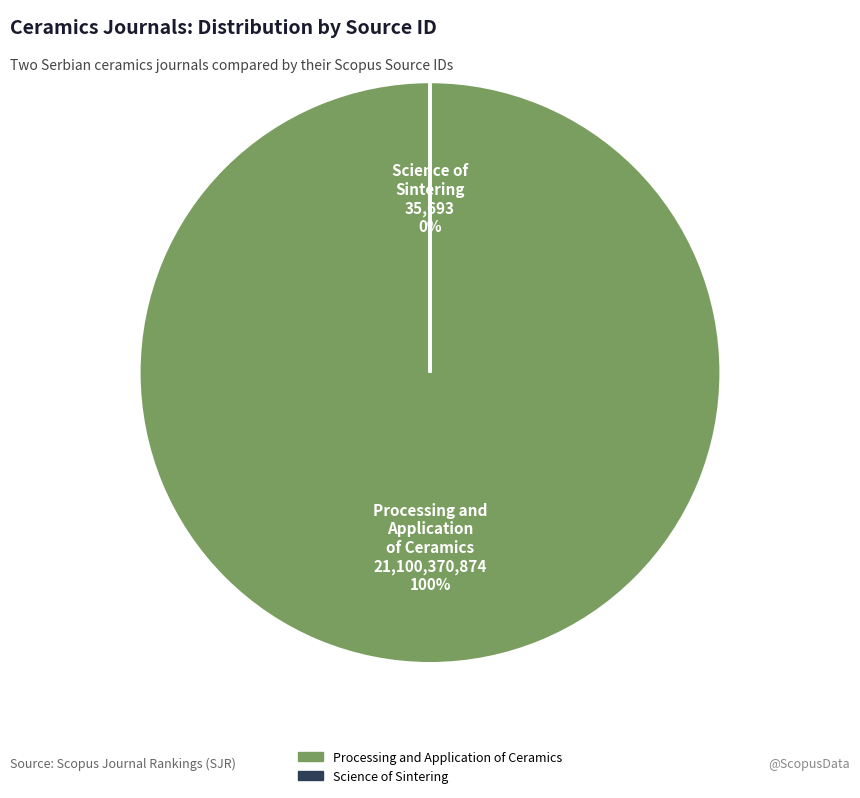

Is Processing and Application of Ceramics the majority of the pie?

Yes